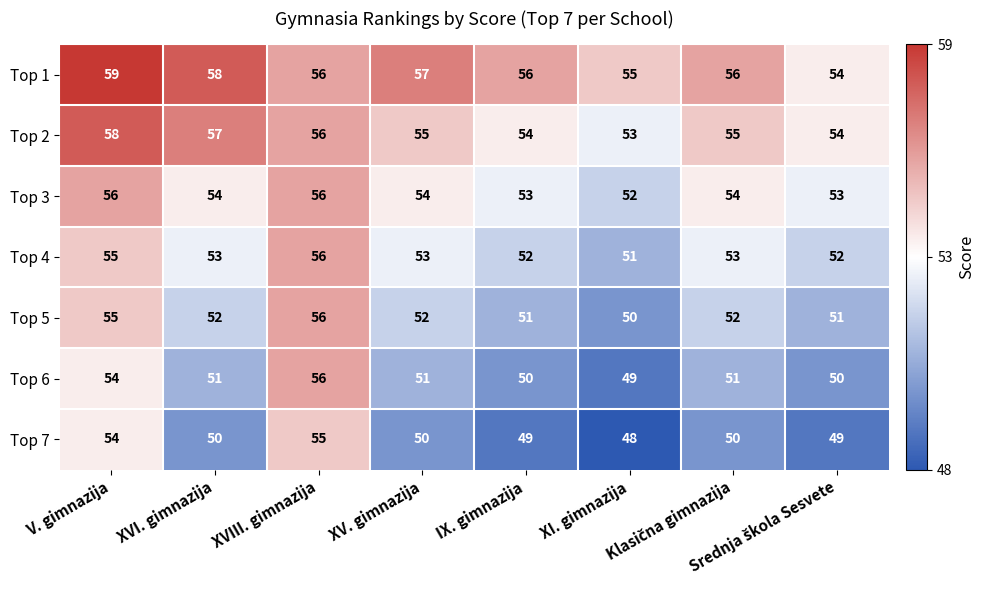

At how many categories does at least one series exceed 48?

8